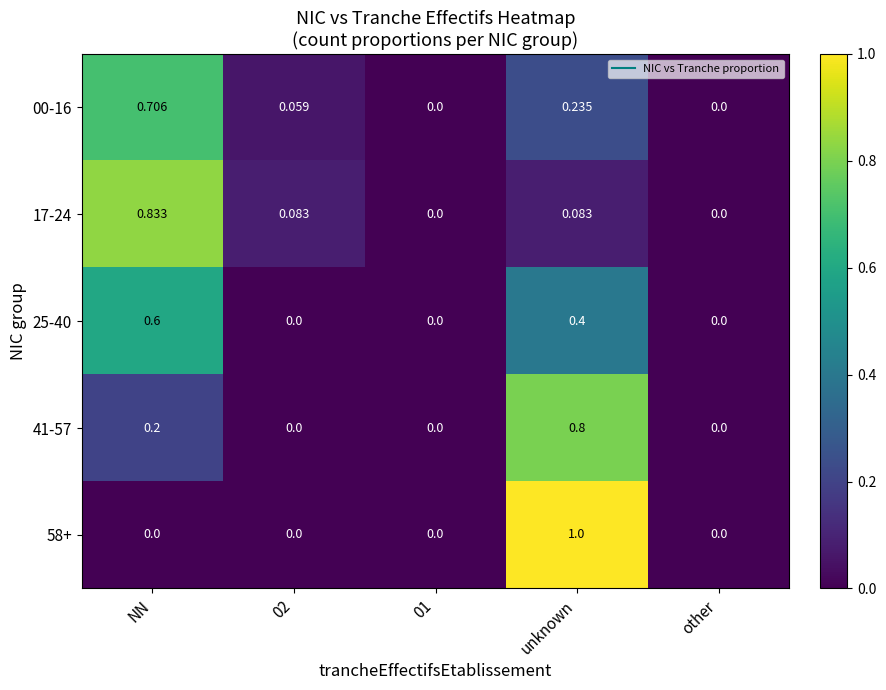

Which category has the highest value in the 25-40 series?

NN